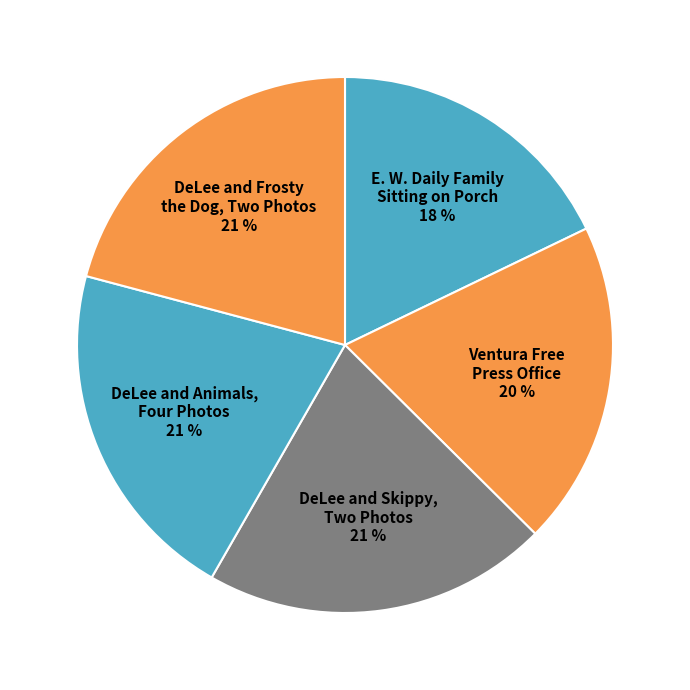

To the nearest percent, what percentage of the pie is Ventura Free Press Office?

20%